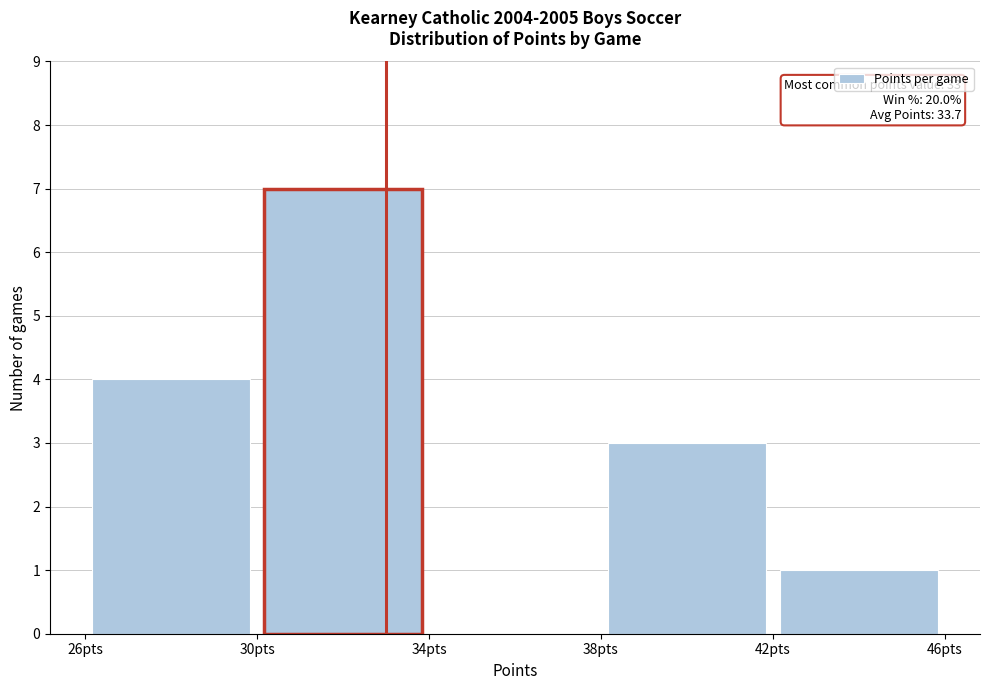

Which range on the x-axis has the tallest bar?

30 to 34